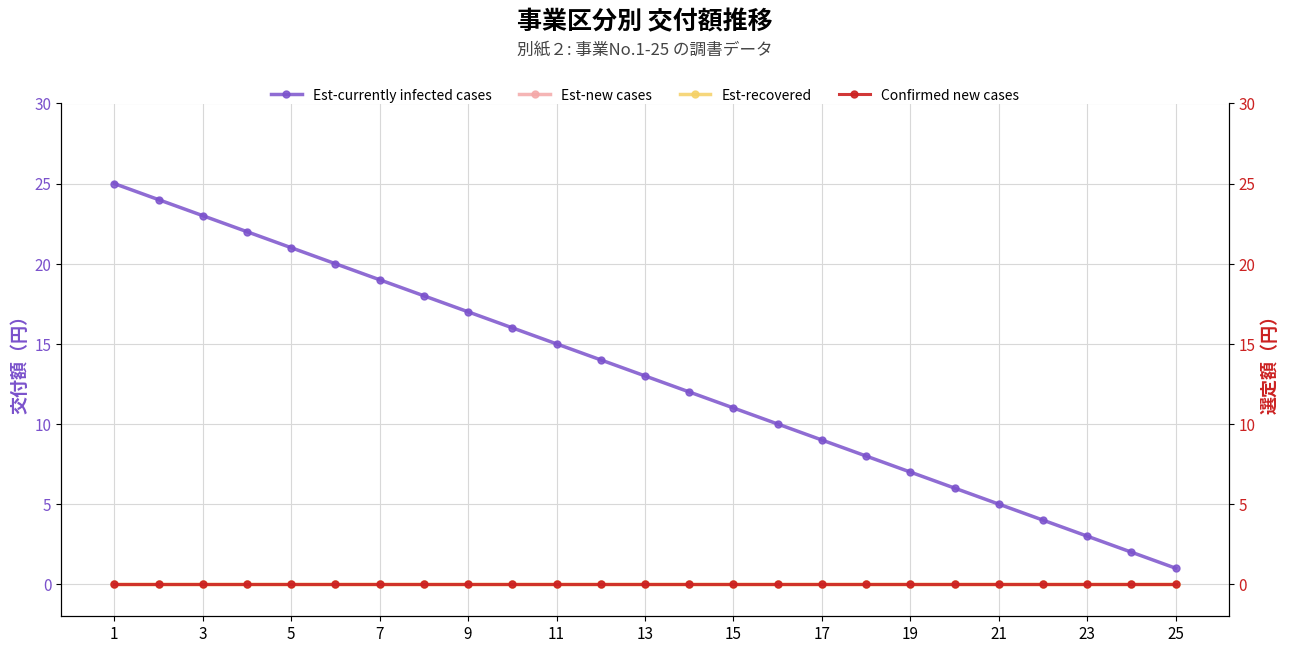

True or false: Confirmed new cases and Est-new cases cross at least once.

False